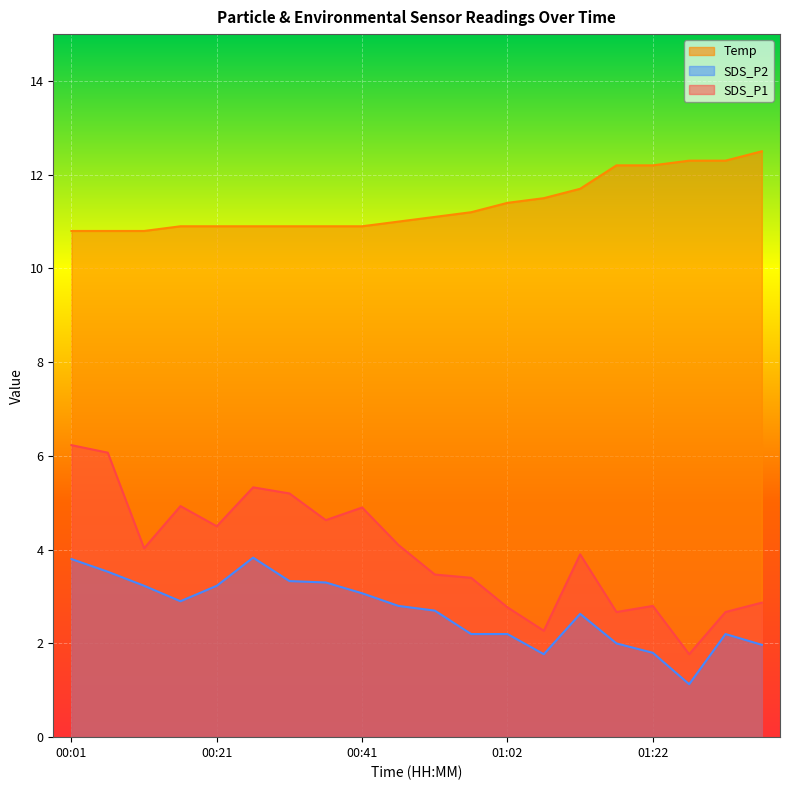

Is the value of SDS_P1 at 00:36 greater than the value of SDS_P2 at 00:52?

Yes